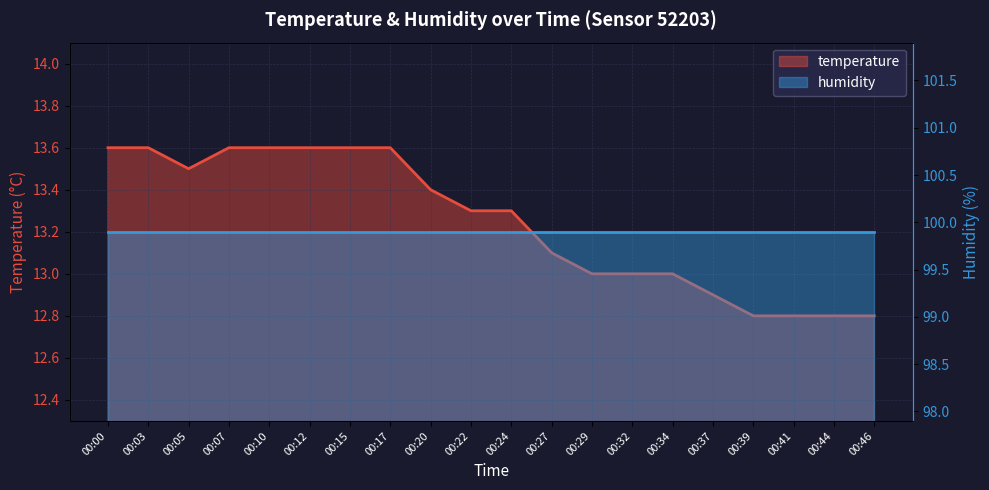

What is the average value?

13.2